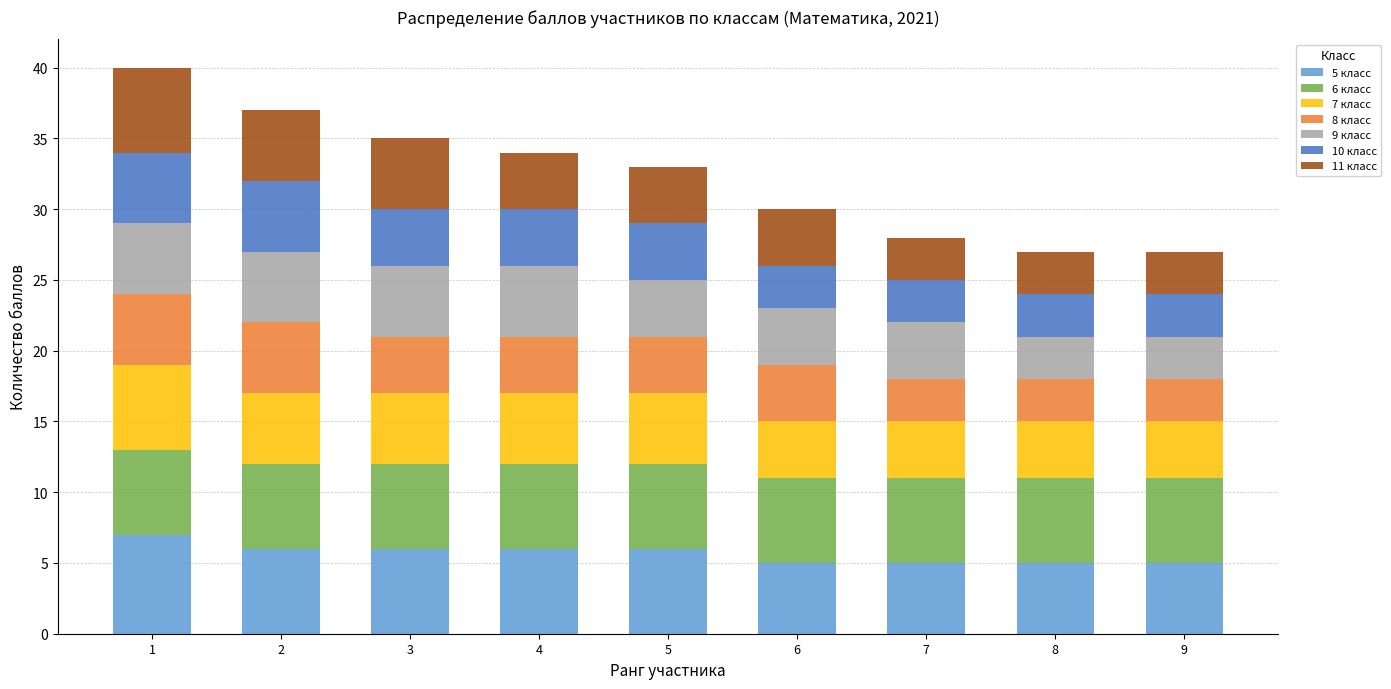

The value of 9 класс at 8 is 2. True or false?

False